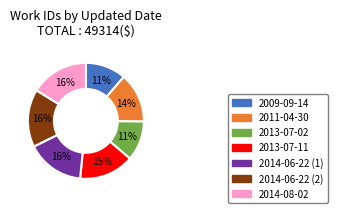

To the nearest percent, what is the difference between the 2013-07-02 and 2014-08-02 slice percentages?

5%